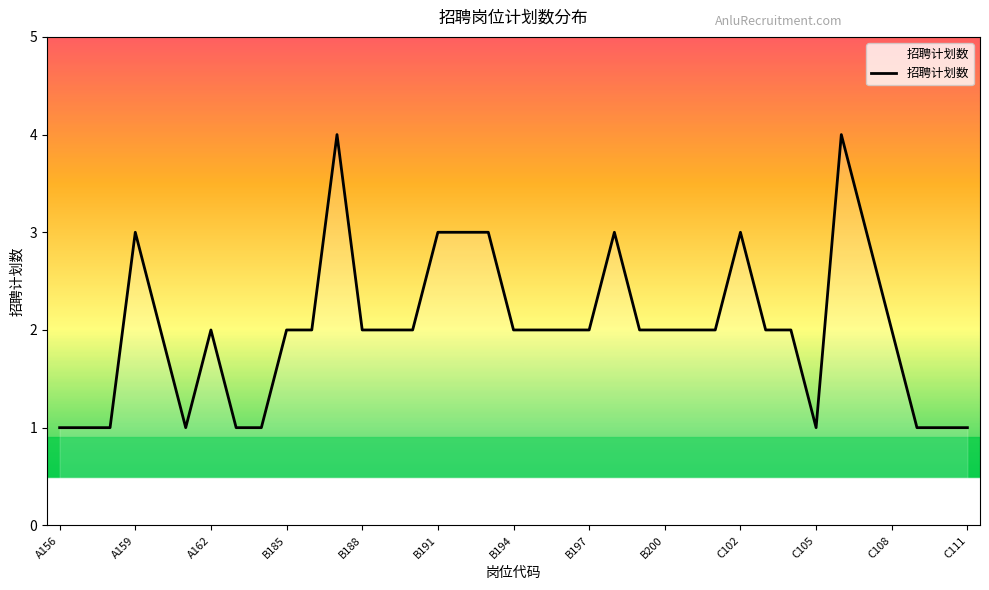

How many lines are shown in the chart?

1